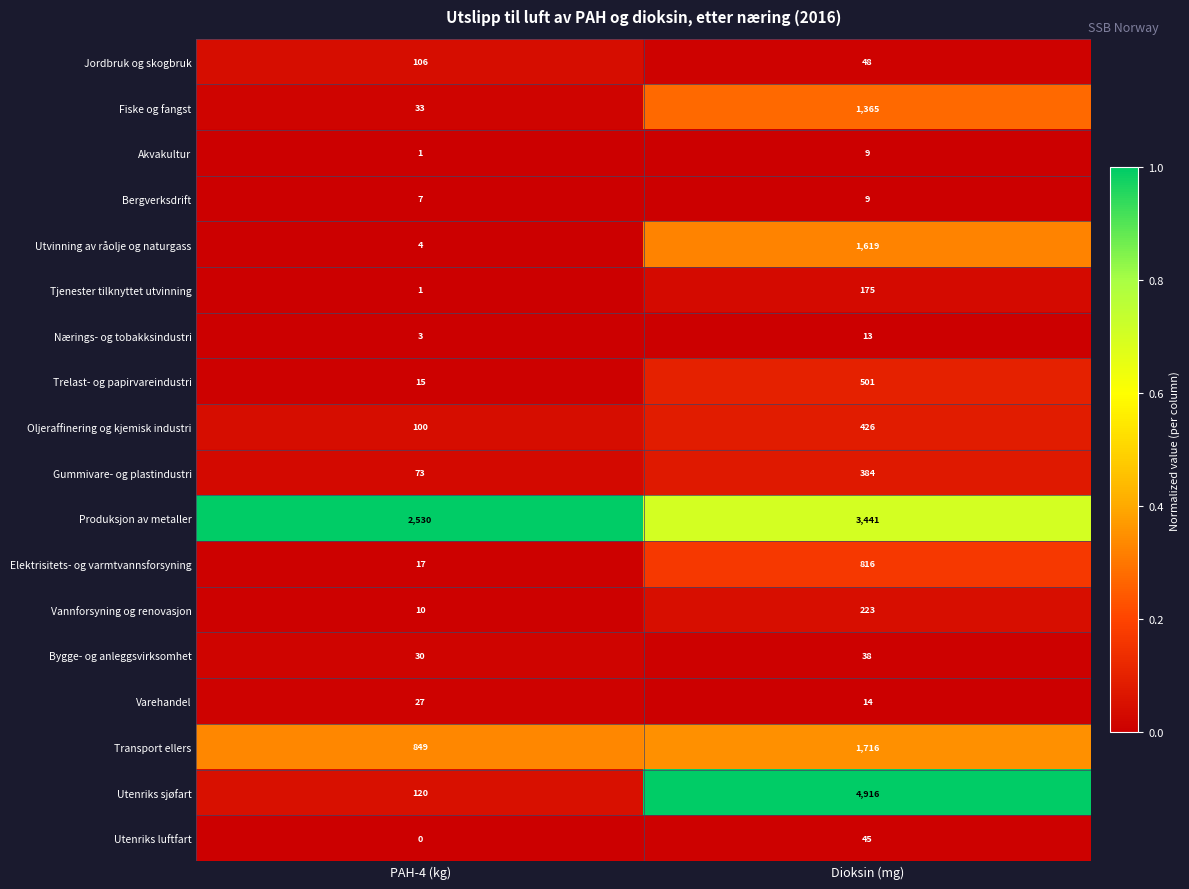

Which category has the highest value in the Jordbruk og skogbruk series?

PAH-4 (kg)